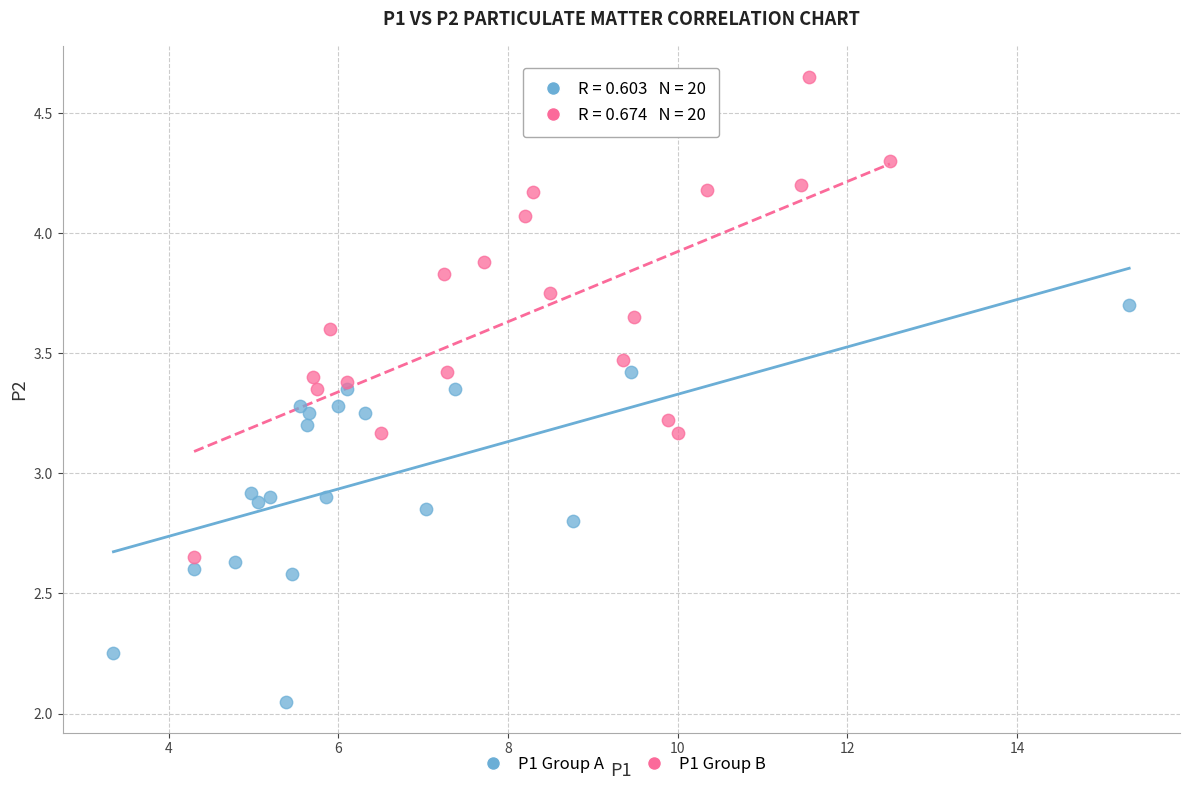

Which series has the widest spread of Y values?

P1 Group B